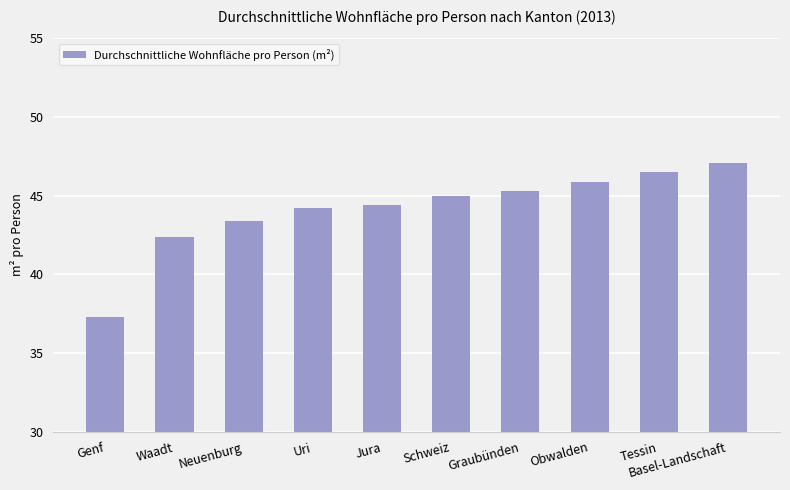

The chart shows a value of 71.0 at Uri. True or false?

False